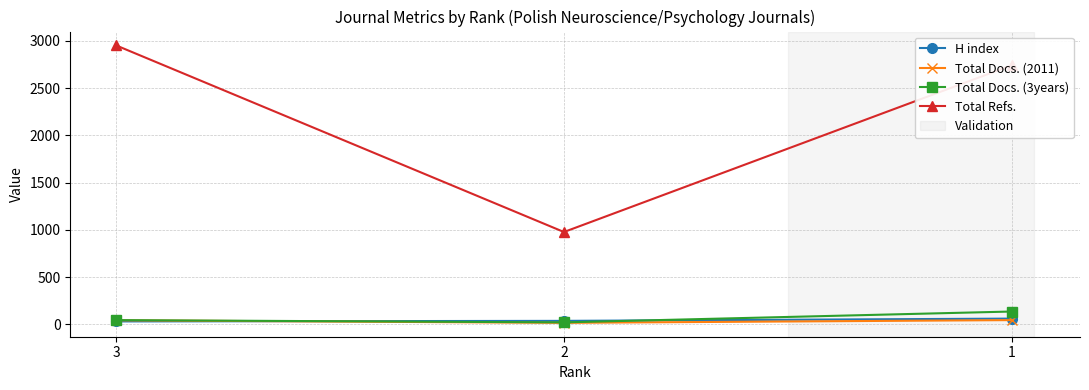

Between 2 and 1, which series saw the biggest shift?

Total Refs.